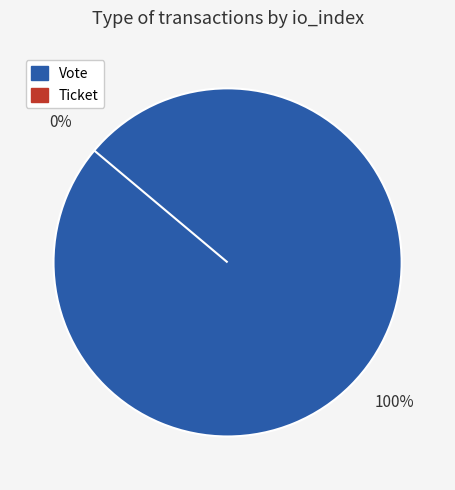

What percentage do Vote and Ticket together represent?

100.0%